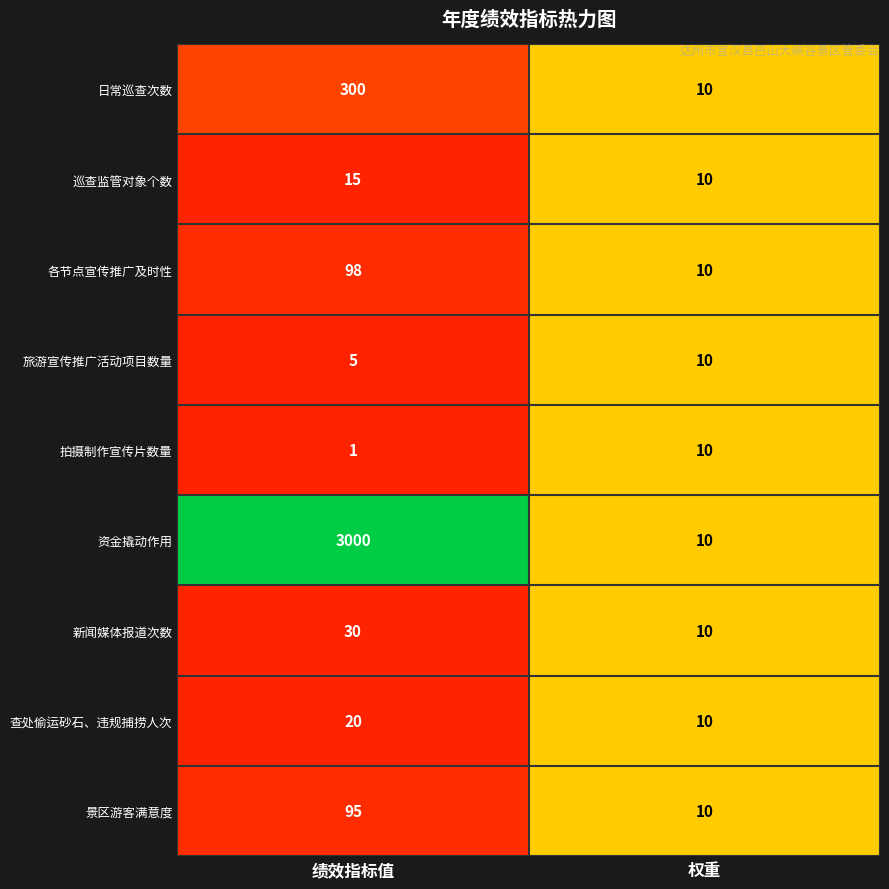

Count the number of data series in this chart.

9